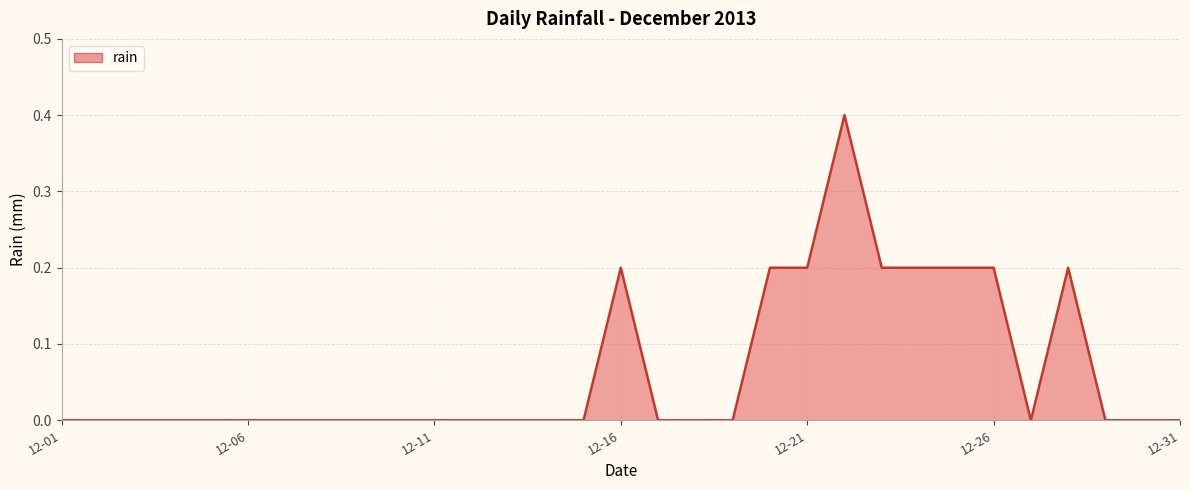

What is the difference between the maximum and minimum values?

0.4